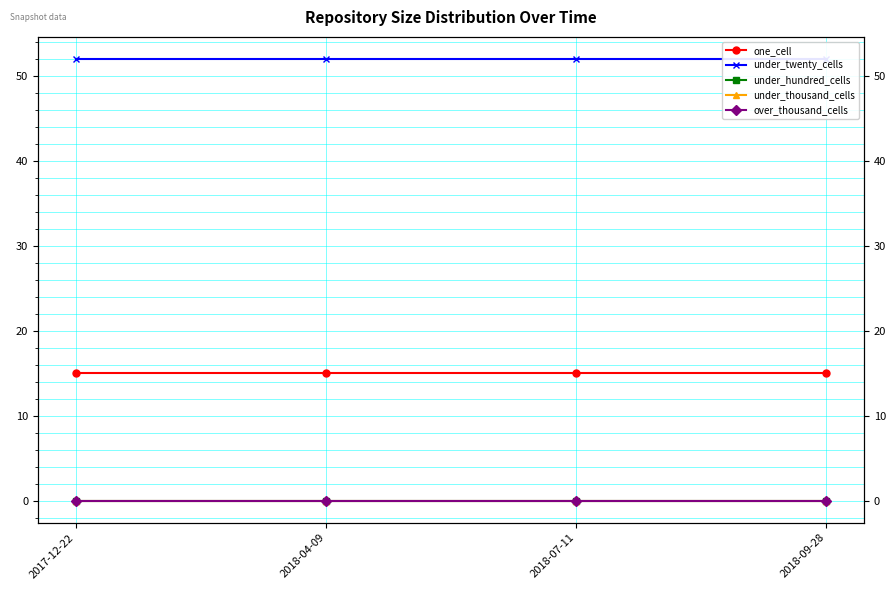

What is the difference between the highest and lowest values at 2018-04-09?

52